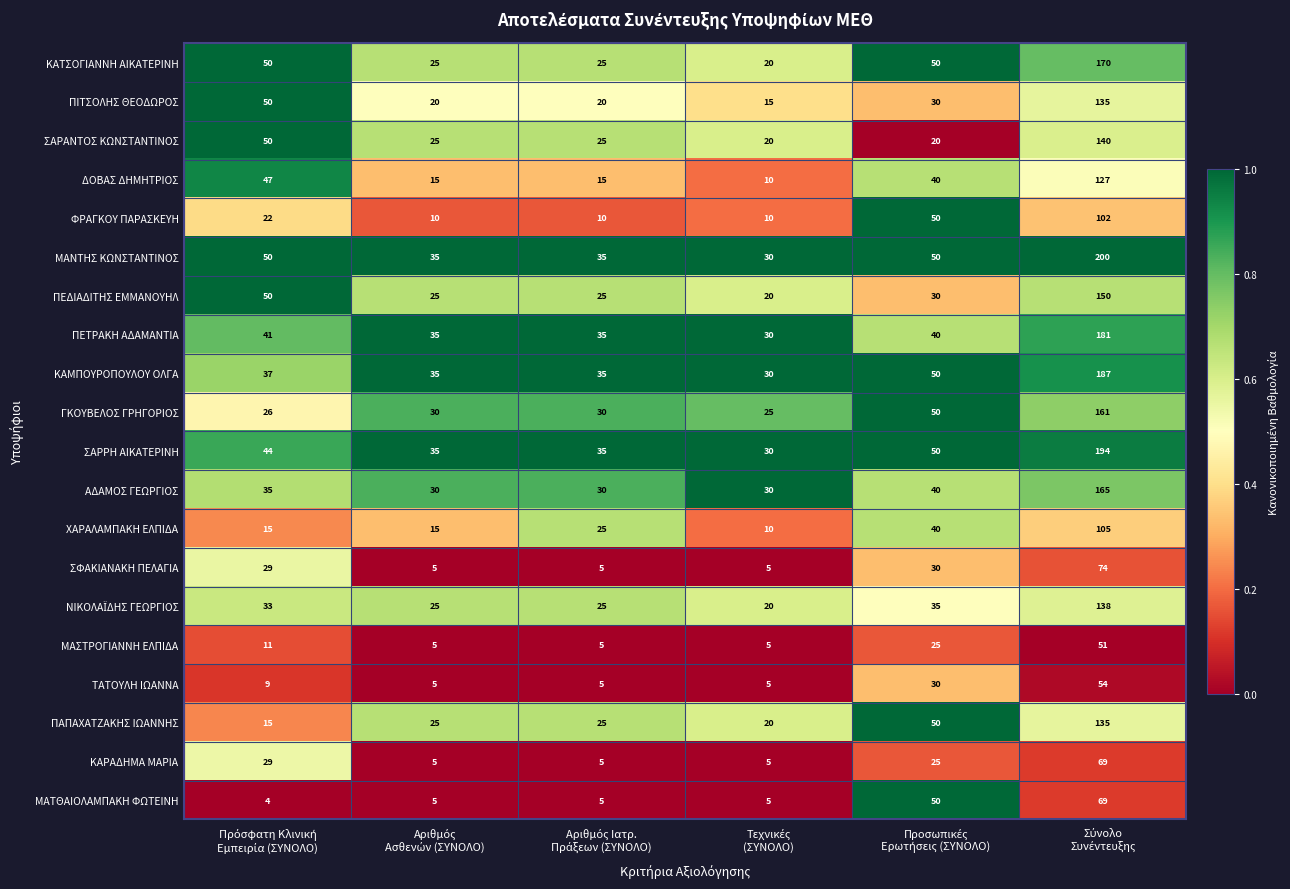

What is the difference between the maximum and second lowest values in the ΣΦΑΚΙΑΝΑΚΗ ΠΕΛΑΓΙΑ series?

69